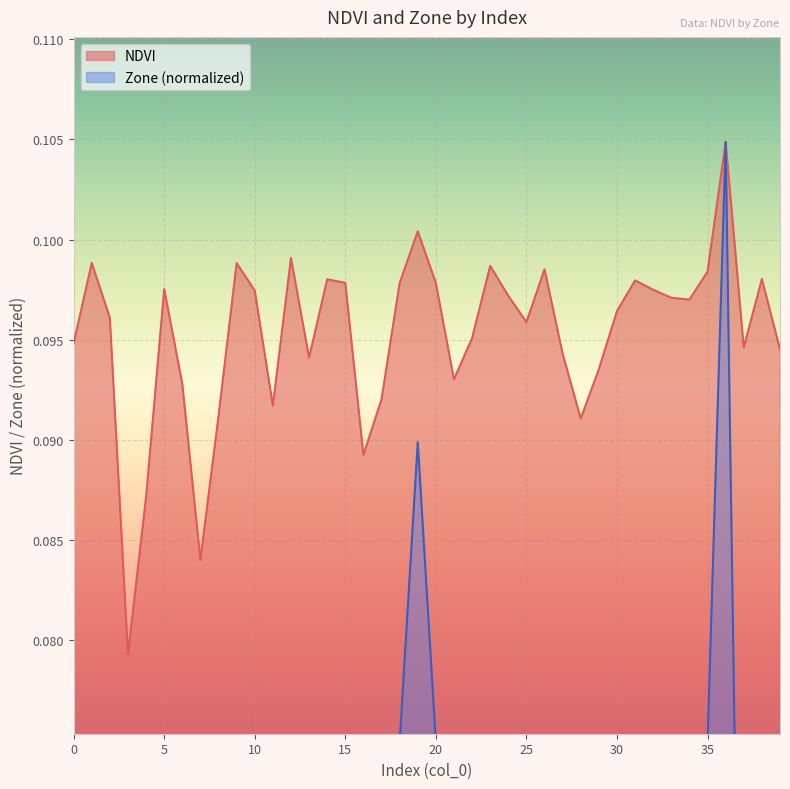

True or false: NDVI and Zone intersect in this chart.

False